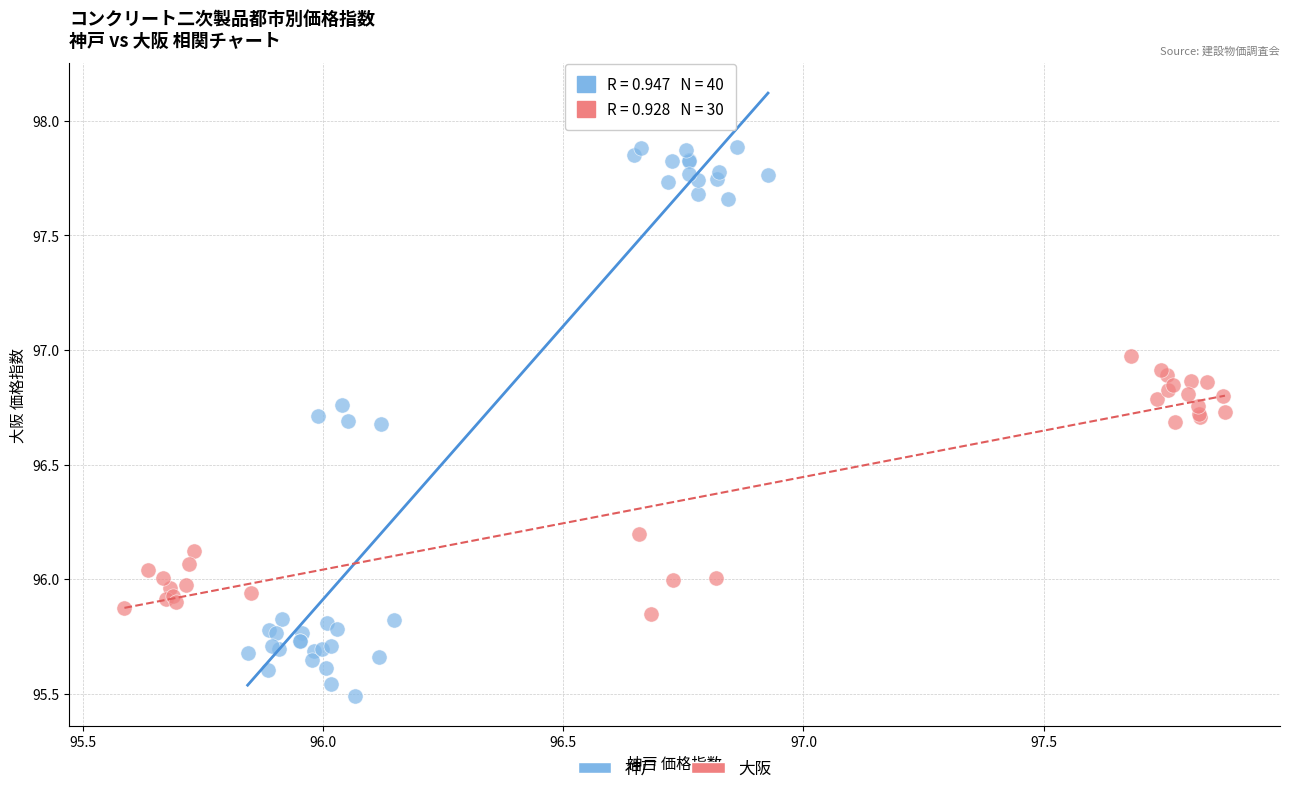

Which series has the widest spread of Y values?

神戸